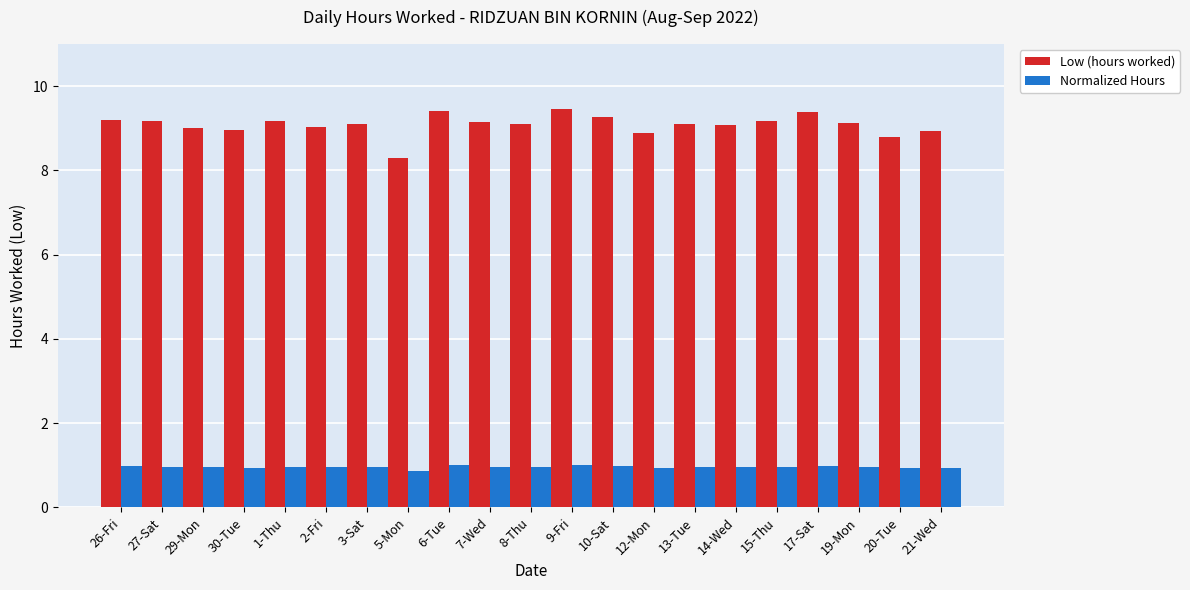

Rank the series at 14-Wed from highest to lowest value.

Low (hours worked), Normalized Hours